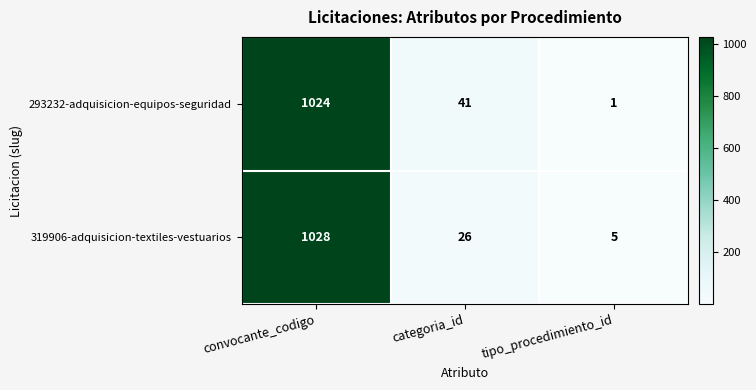

What is the total value across all series at tipo_procedimiento_id?

6